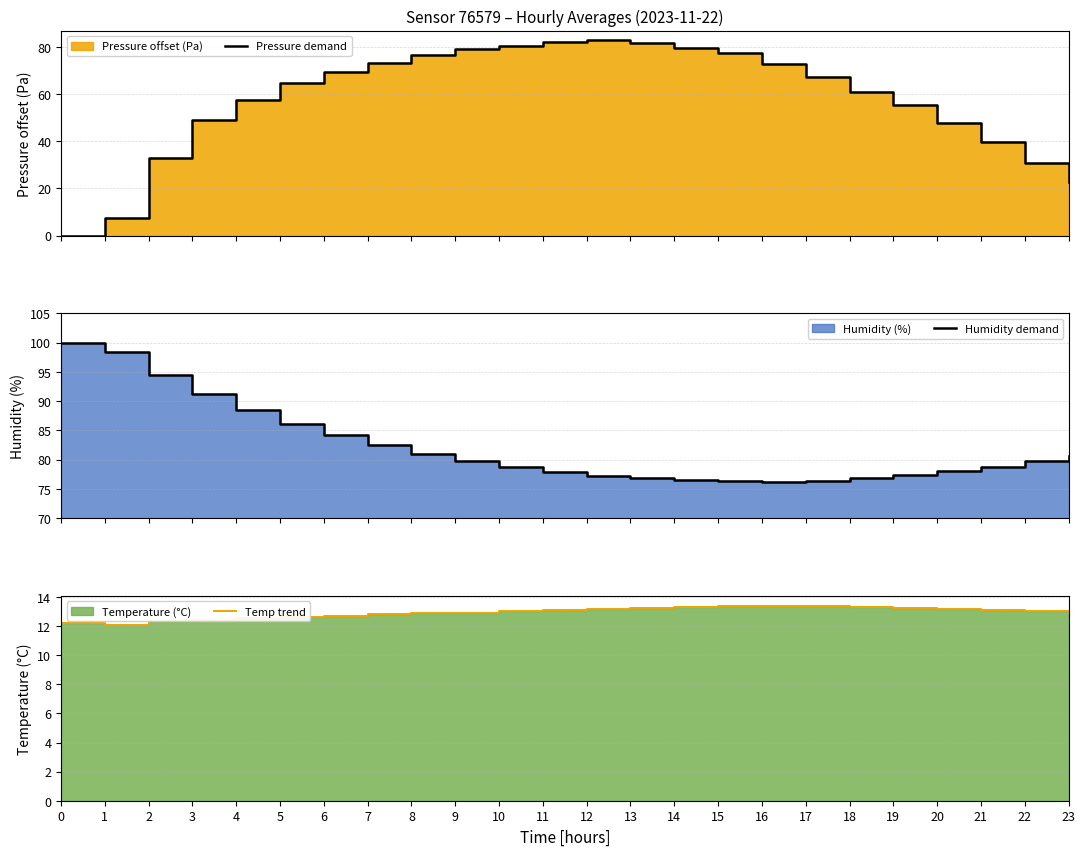

Which has a higher value, 11 or 21?

11